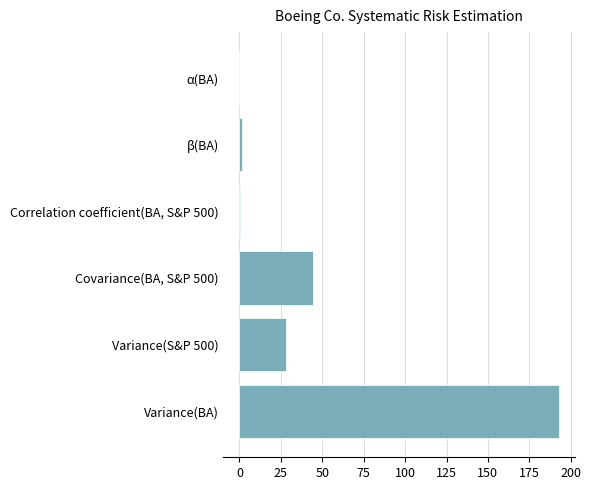

What is the sum of all values?

267.4